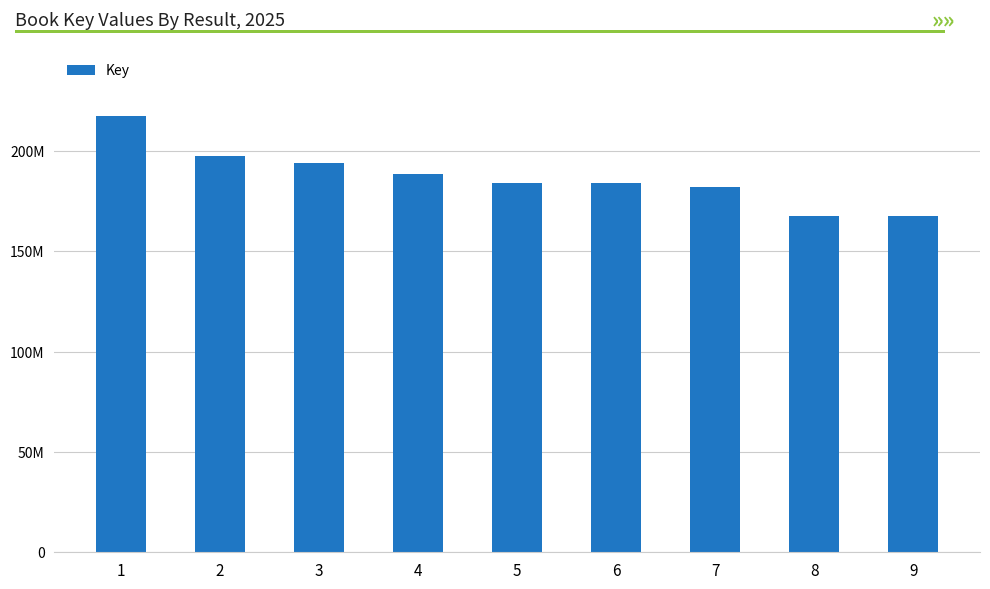

Rank the categories by value from lowest to highest.

8, 9, 7, 5, 6, 4, 3, 2, 1